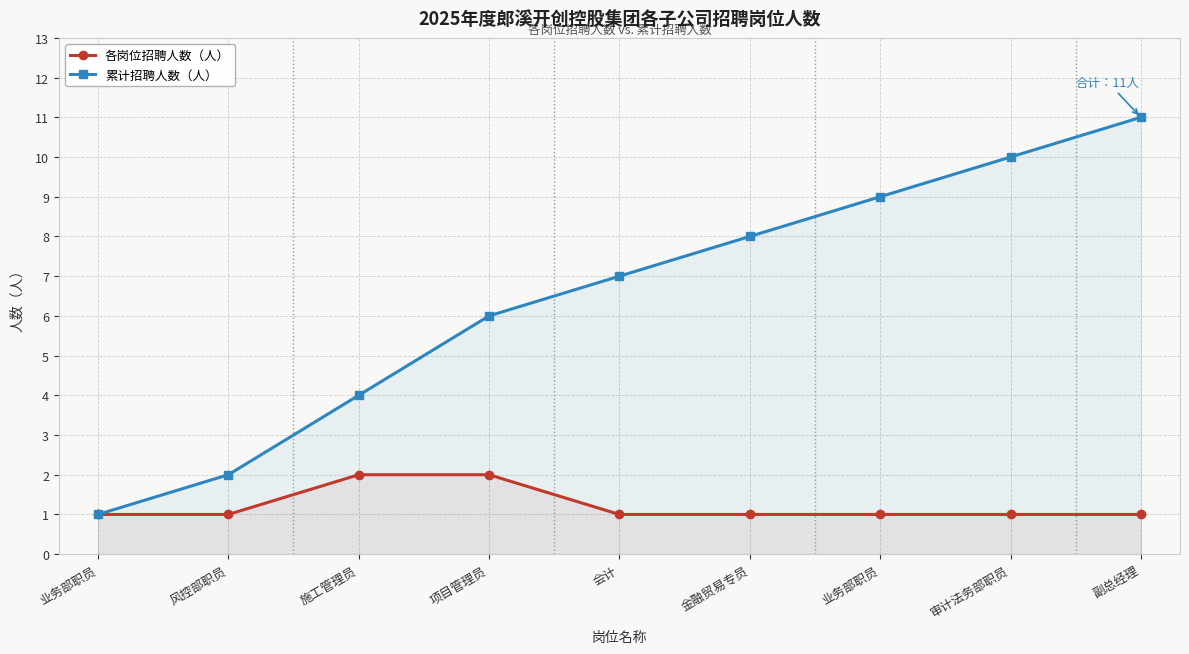

True or false: 累计招聘人数（人） has more than 1 interior local peaks.

False